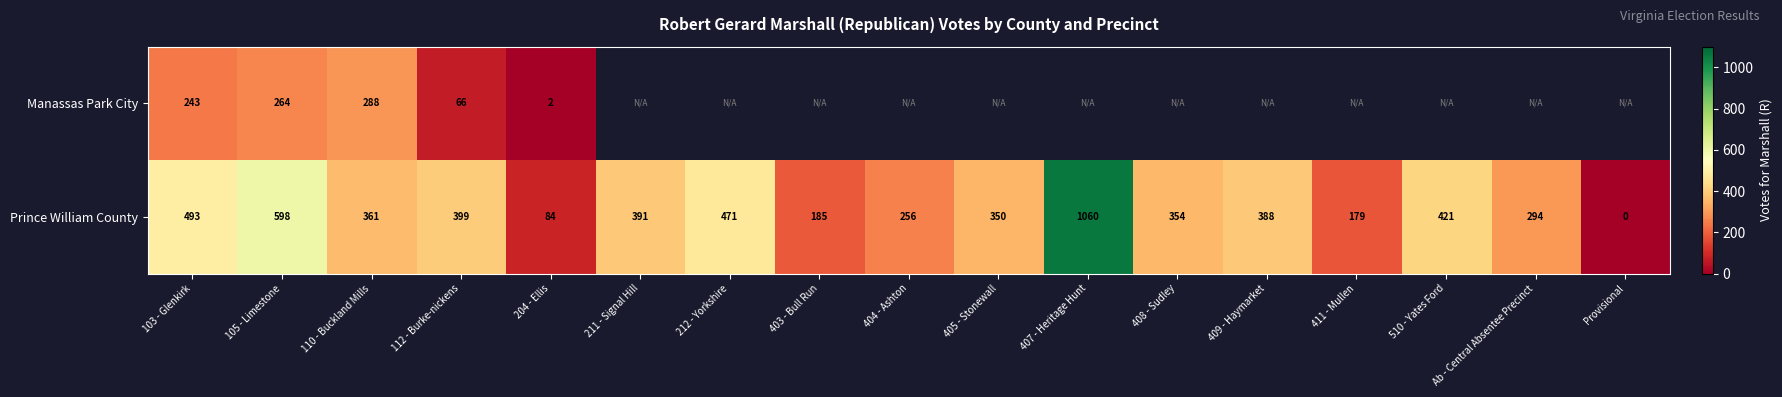

Where does the Prince William County series first go above 361?

103 - Glenkirk